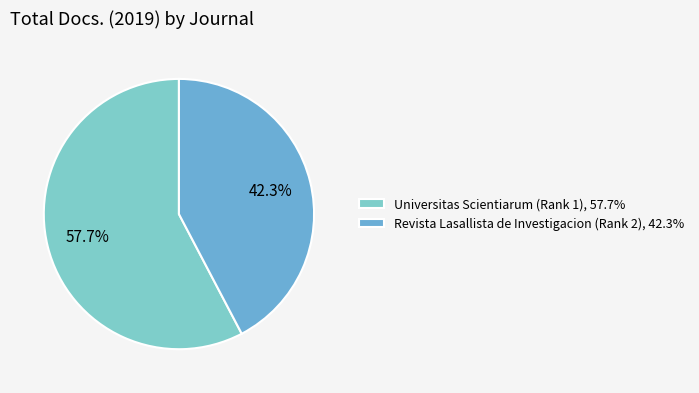

To the nearest percent, what is the combined percentage of Revista Lasallista de Investigacion (Rank 2) and Universitas Scientiarum (Rank 1)?

100%